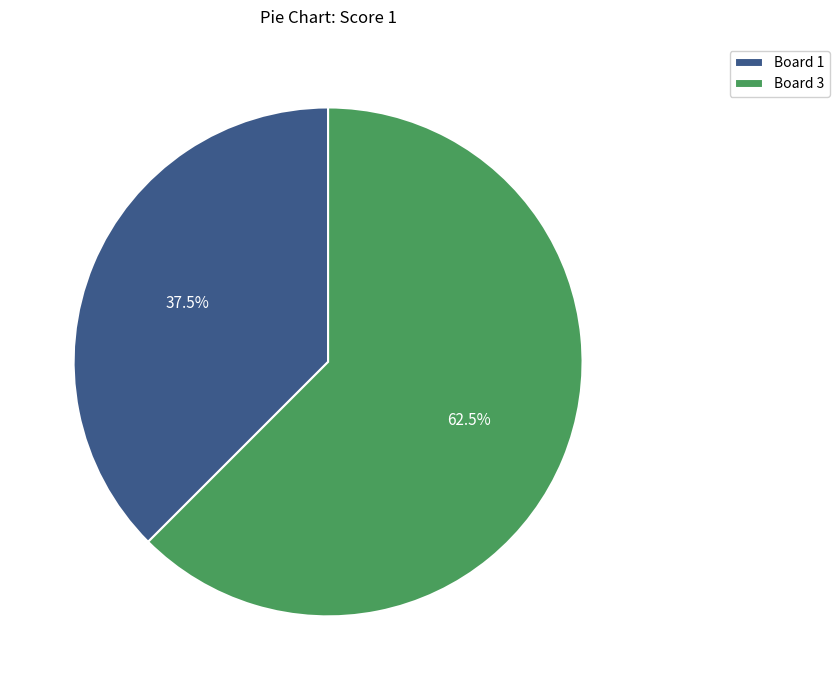

To the nearest percent, what is the difference between the largest and smallest slice percentages?

25%